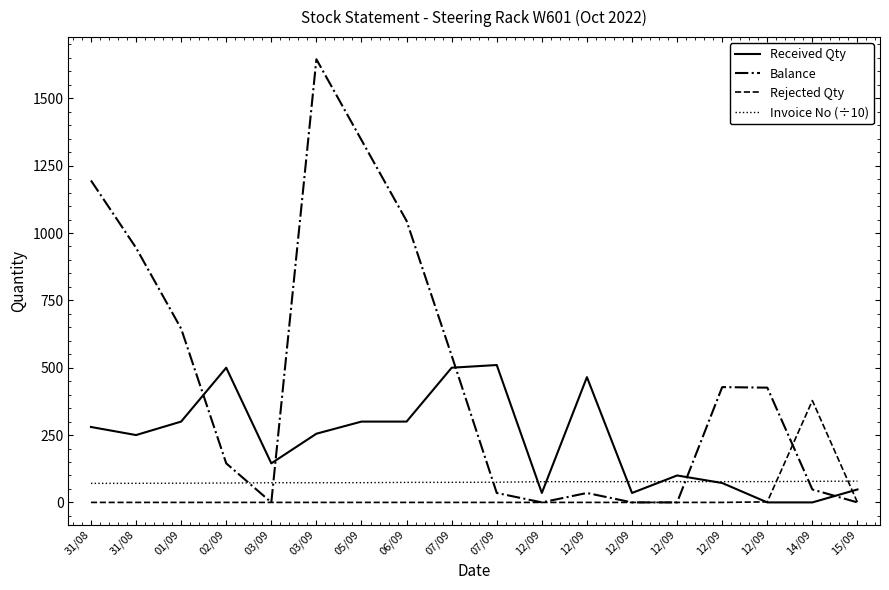

What is the label of the 6th point from the left?

03/09